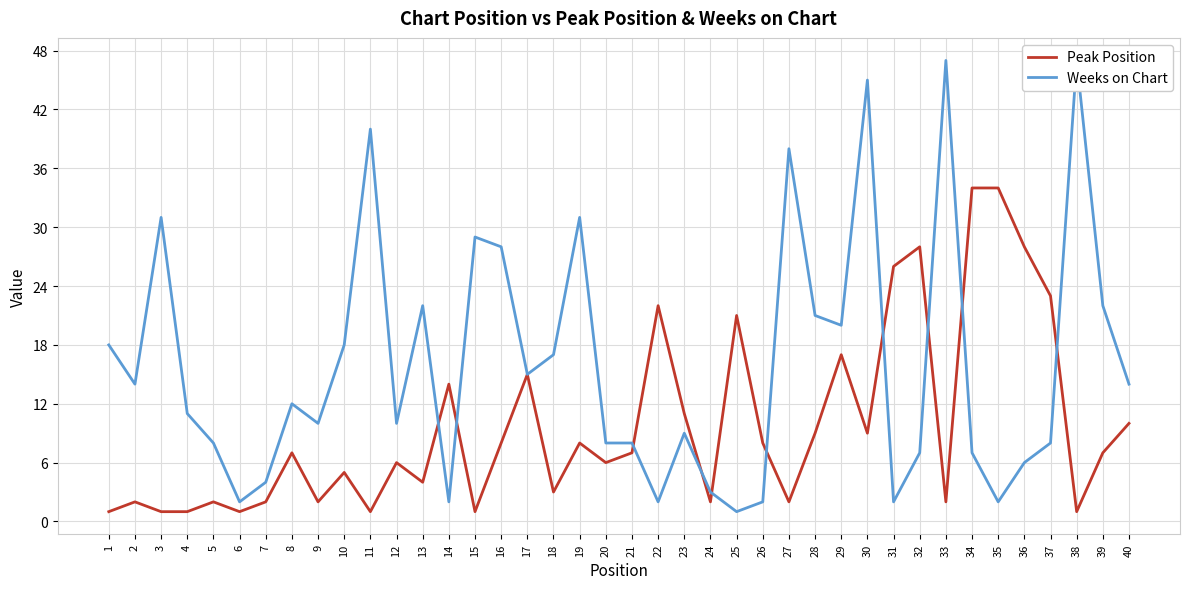

How many lines are shown in the chart?

2